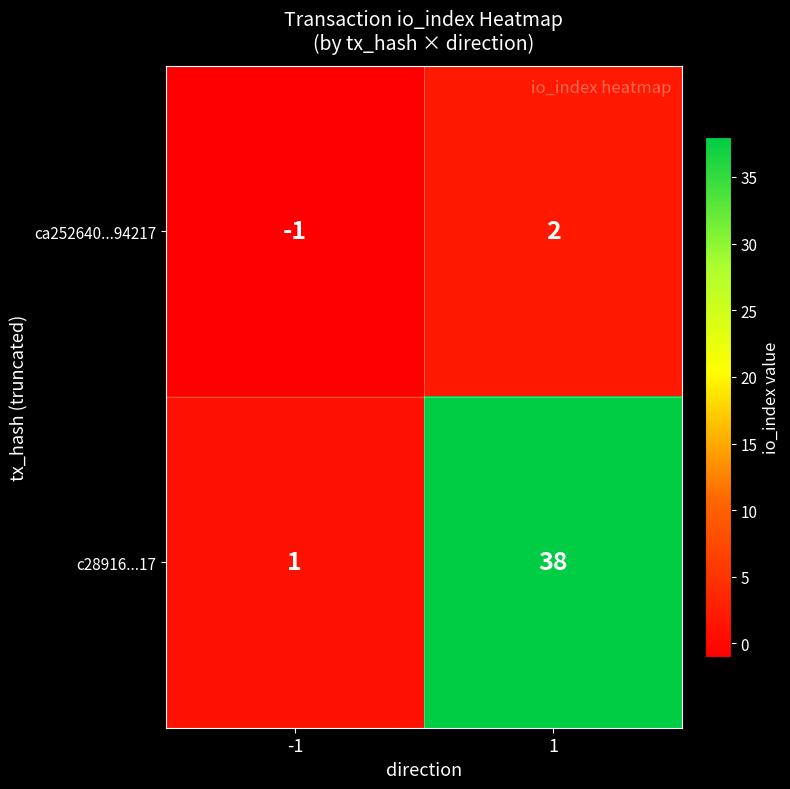

What is the difference between the maximum and minimum values in the ca252640...94217 series?

3